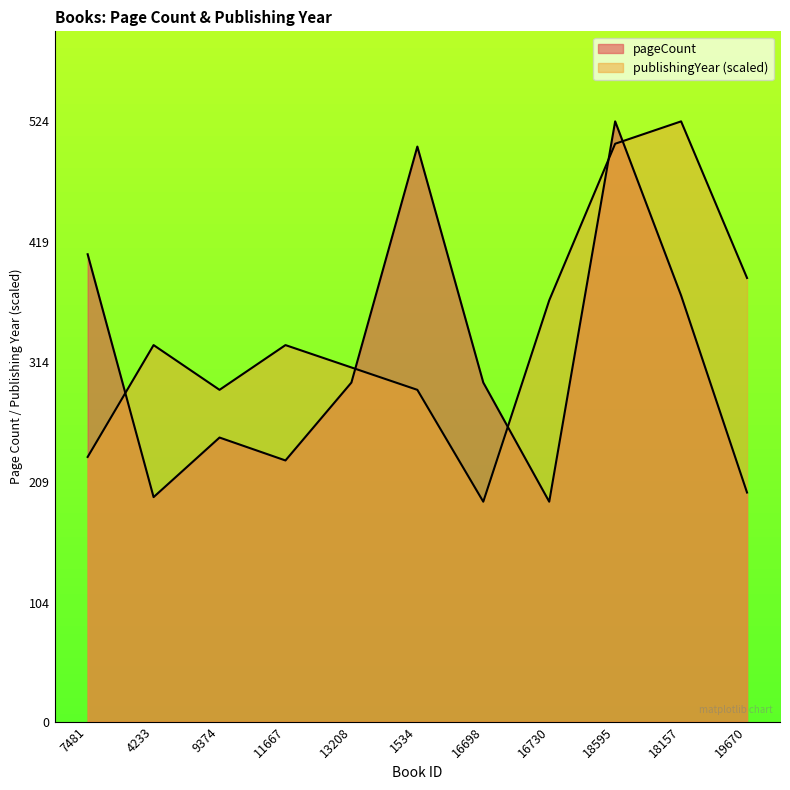

True or false: pageCount has more than 1 interior local peaks.

True